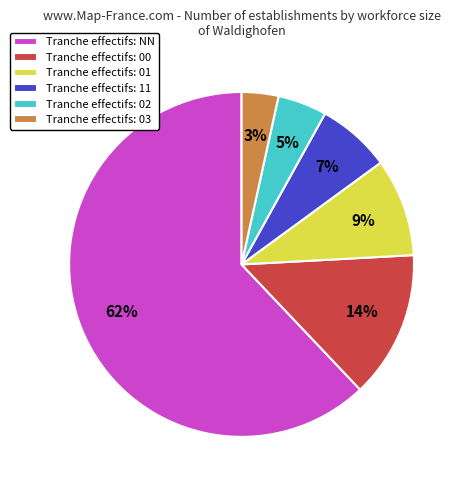

The Tranche effectifs: NN slice represents 62% of the pie. True or false?

True